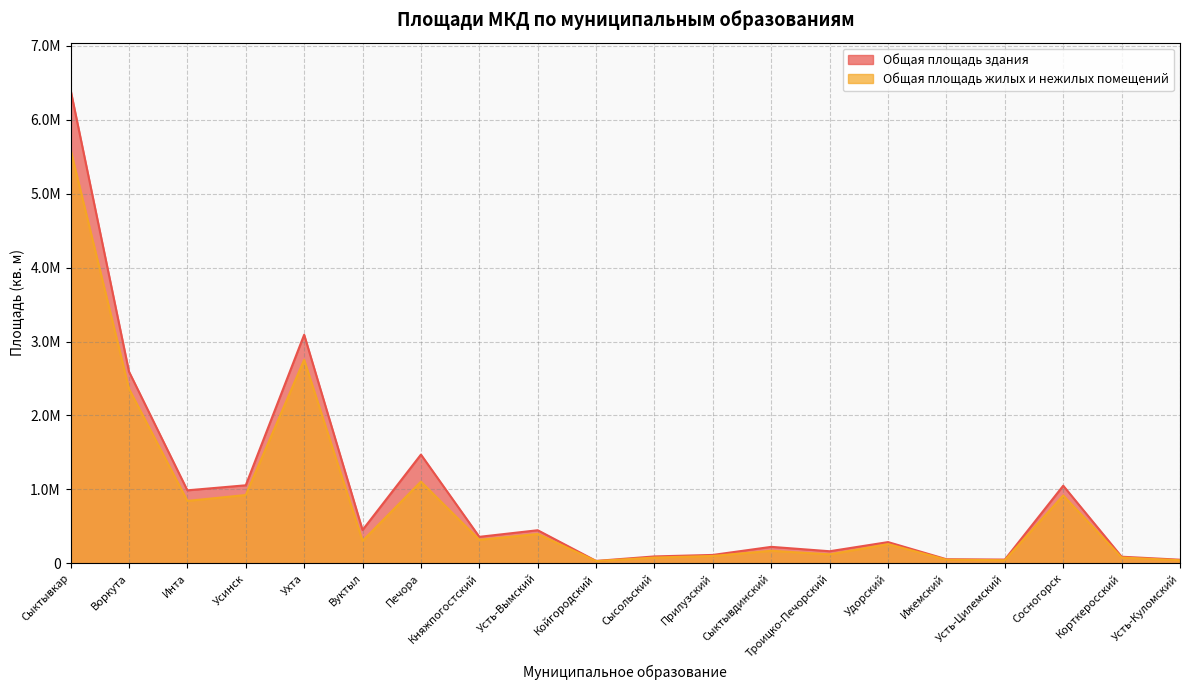

How many lines are shown in the chart?

2